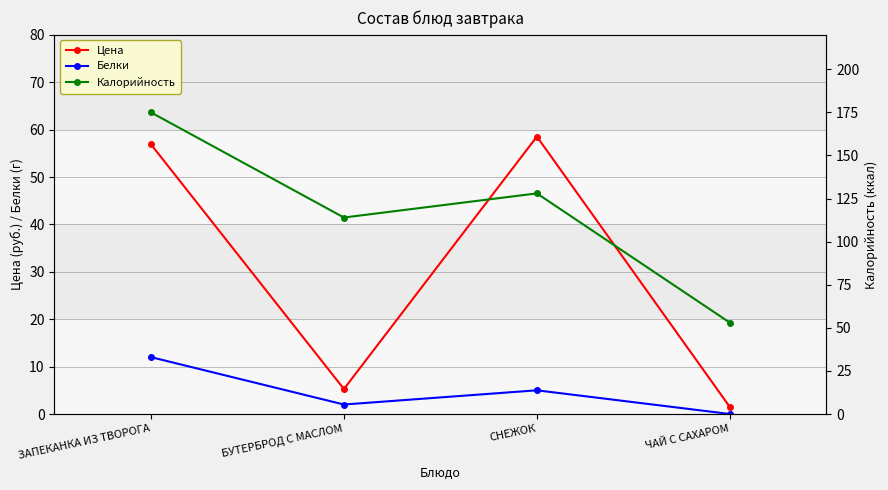

What is the difference between the maximum and minimum values in the Калорийность series?

122.0